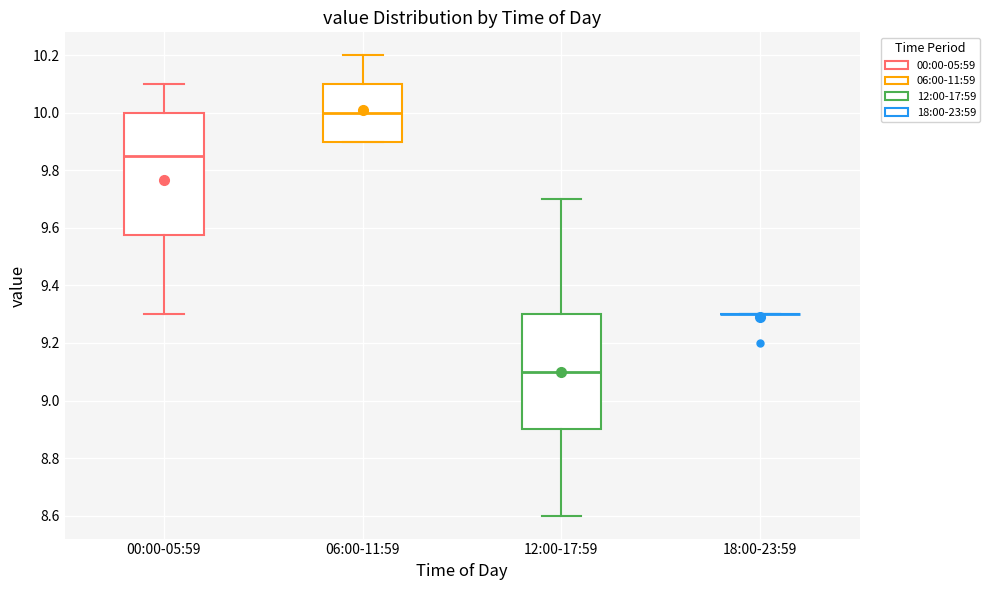

Which box is the tallest, from its lower edge to its upper edge?

00:00-05:59